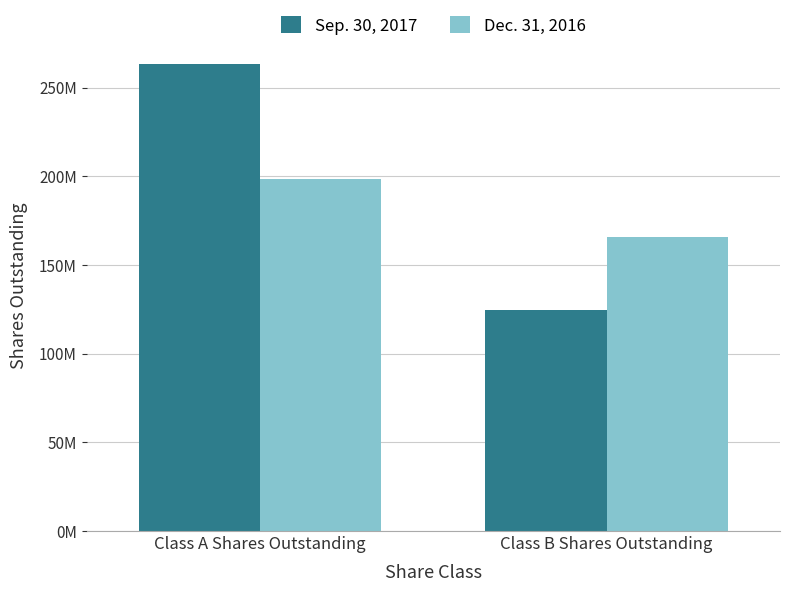

What is the value of the Sep. 30, 2017 bar at the 1st from the left?

263379421